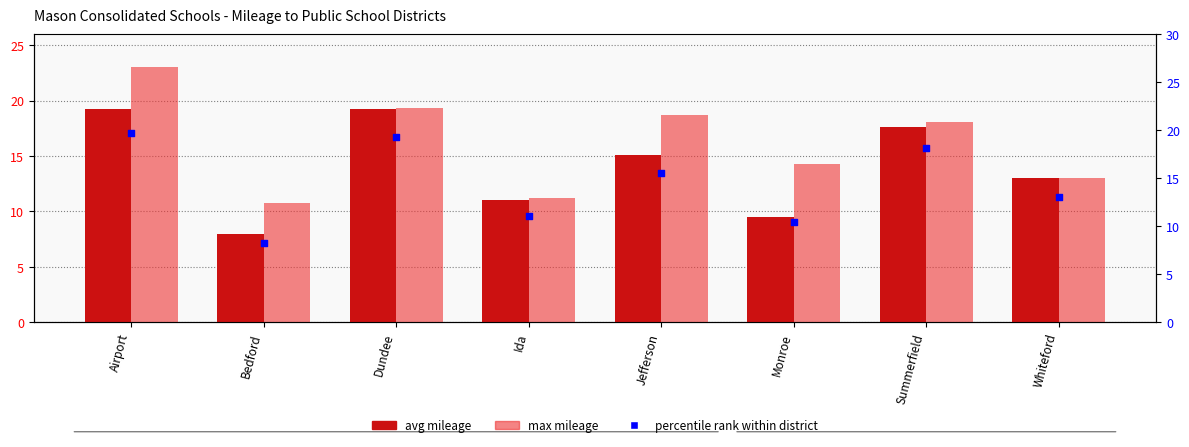

What is the total value across all series at Dundee?

57.9